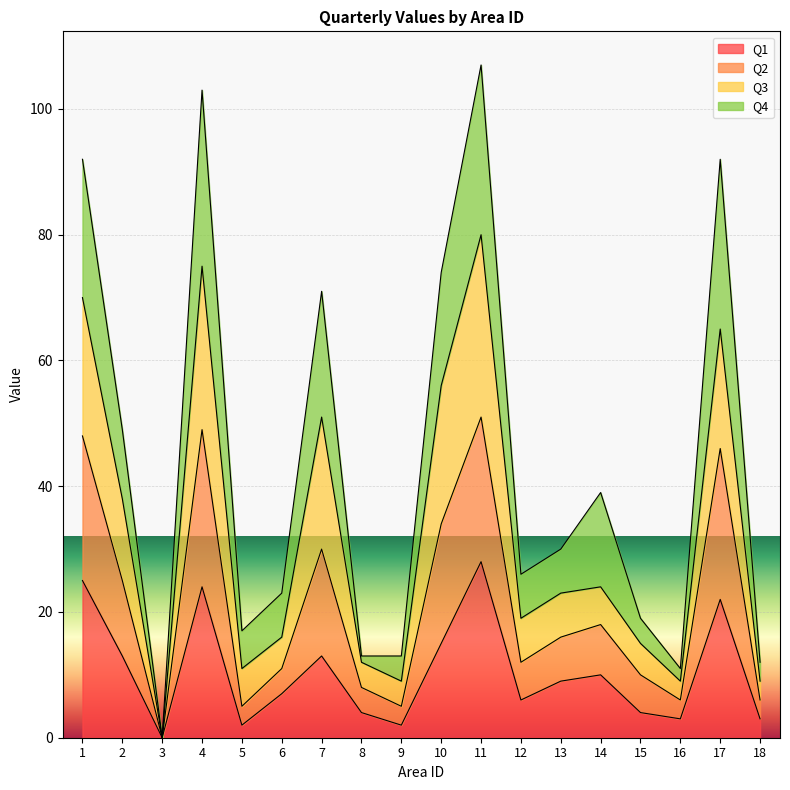

What is the spread (max minus min) of values at 15?

15